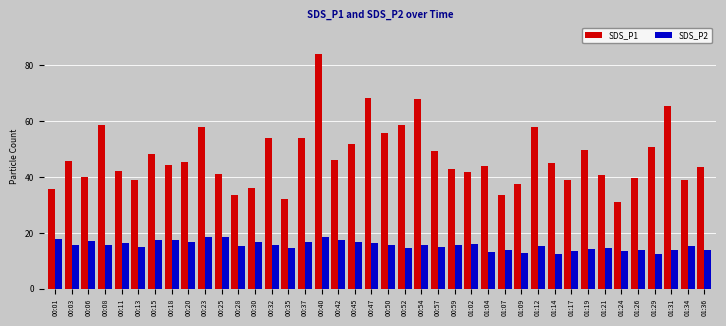

At which category is the sum across all series the highest?

00:40